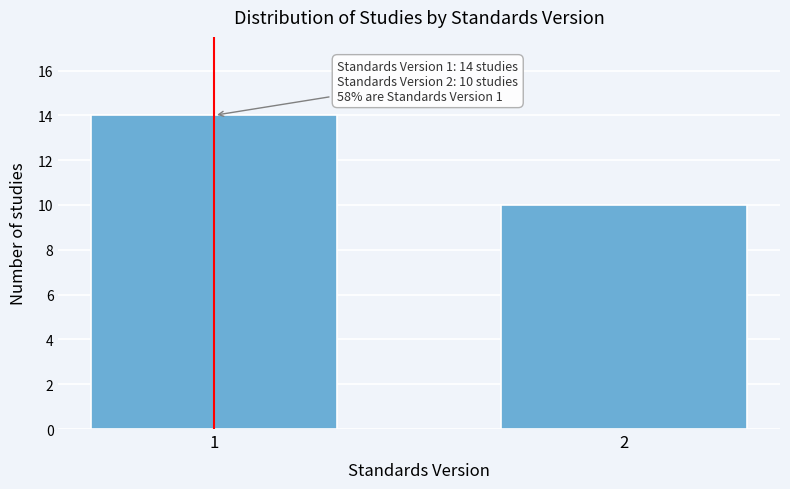

Reading right to left, what are all the values shown in this chart?

2=10	1=14